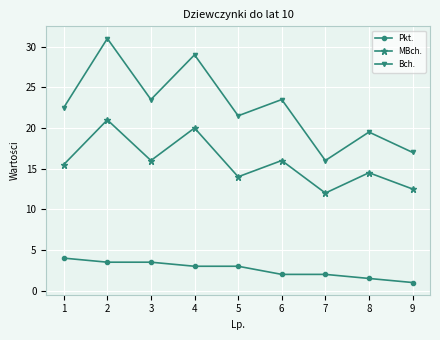

What is the maximum value for Bch.?

31.0